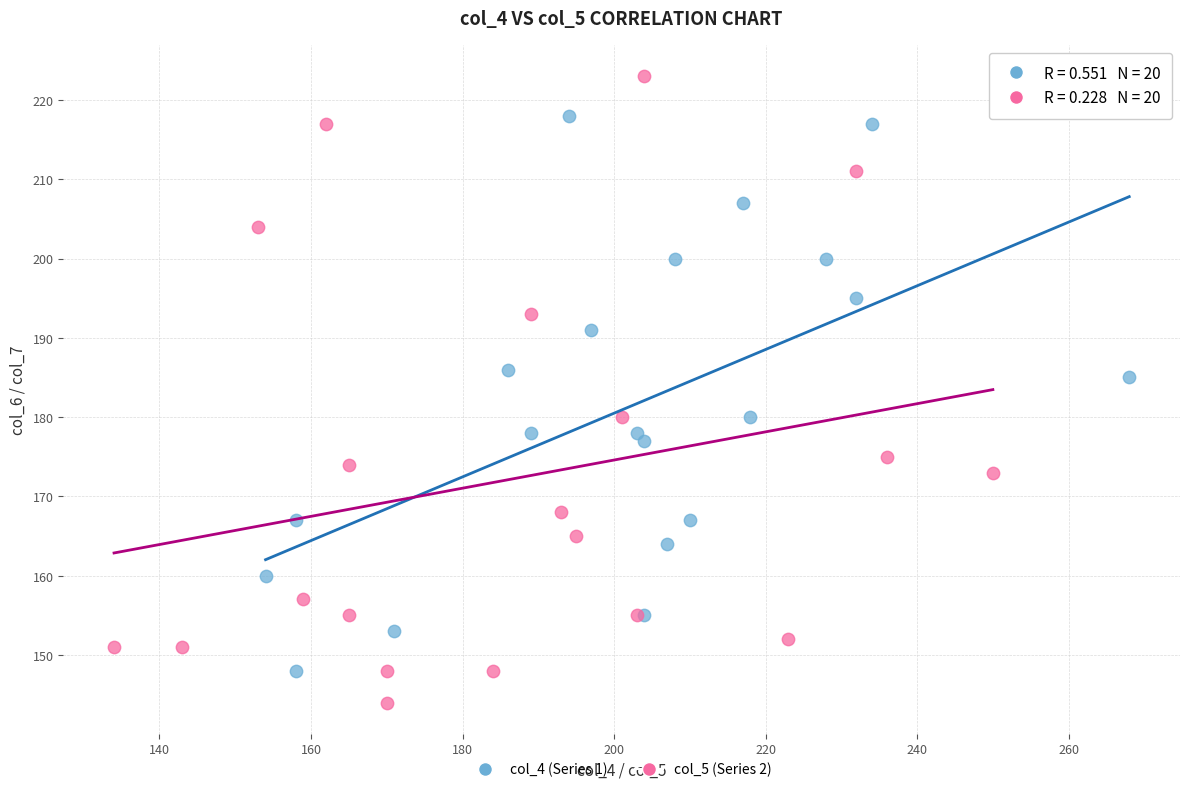

Which series reaches the minimum Y coordinate?

col_5 (Series 2)